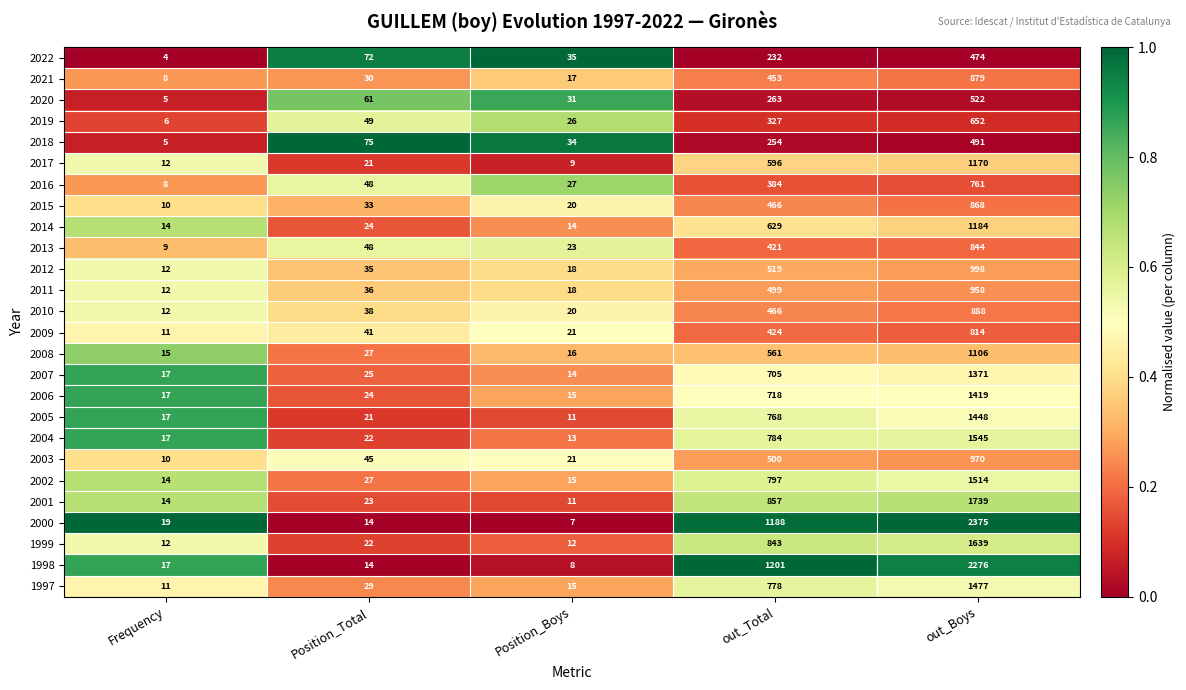

What is the difference between the highest and lowest values at Position_Total?

61